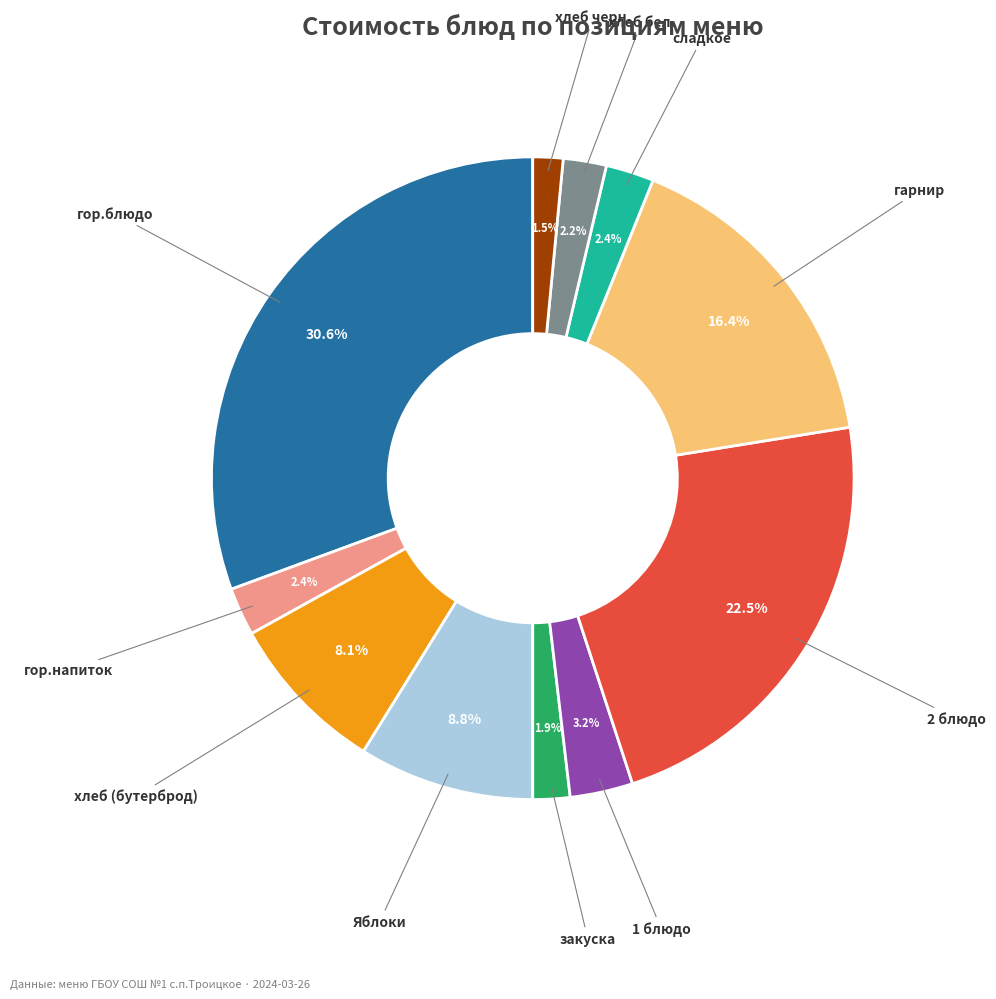

Does any single category account for the majority?

No